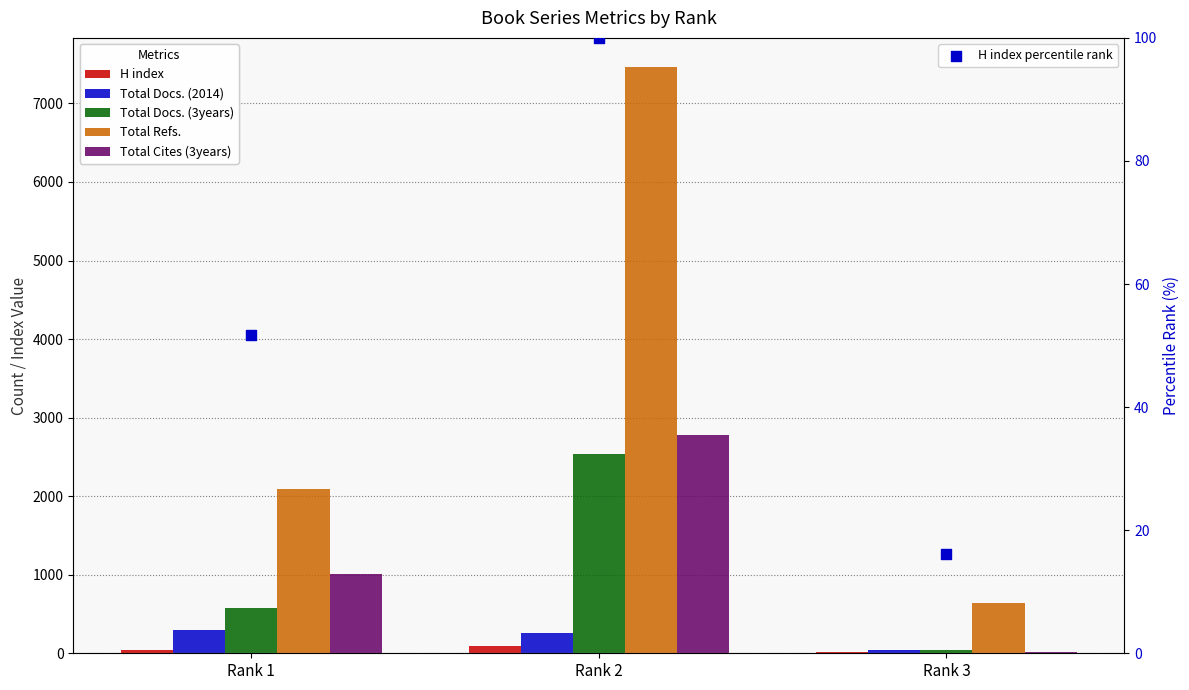

At which category is the sum across all series the highest?

Rank 2